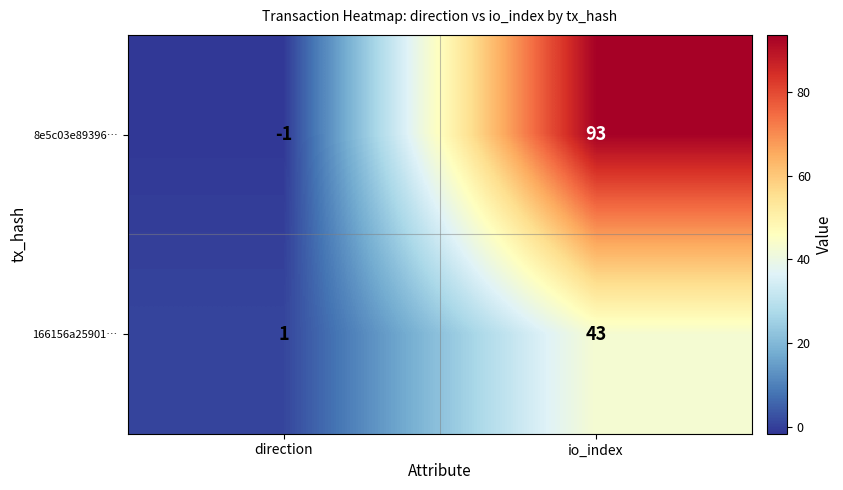

List the series in order of their peak value, highest first.

8e5c03e89396…, 166156a25901…